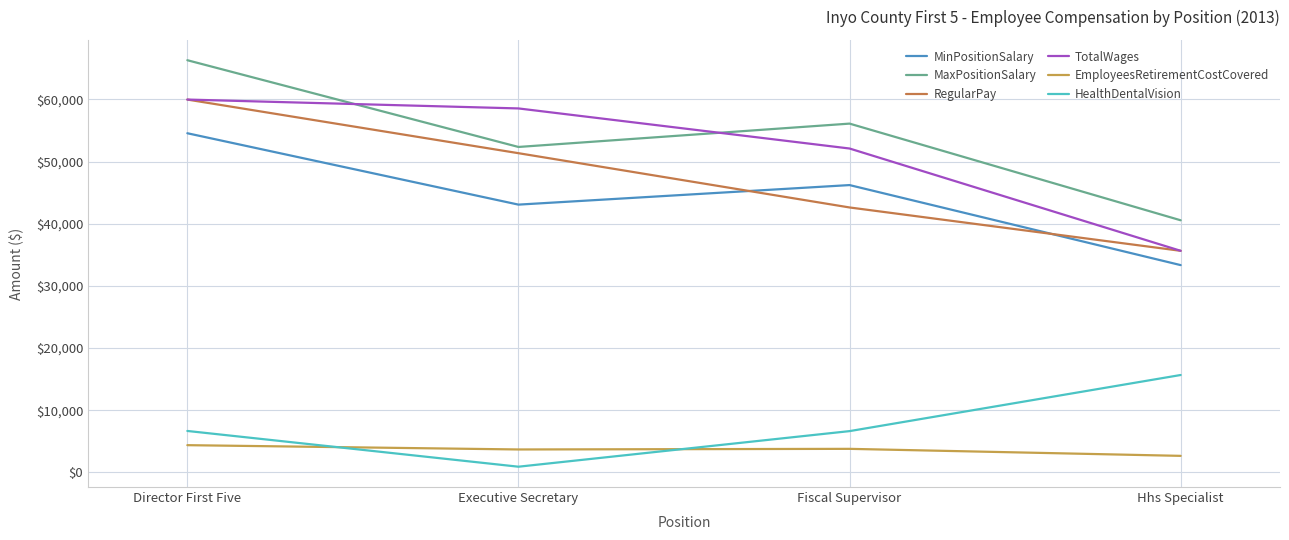

Where does the TotalWages series first go above 58554?

Director First Five